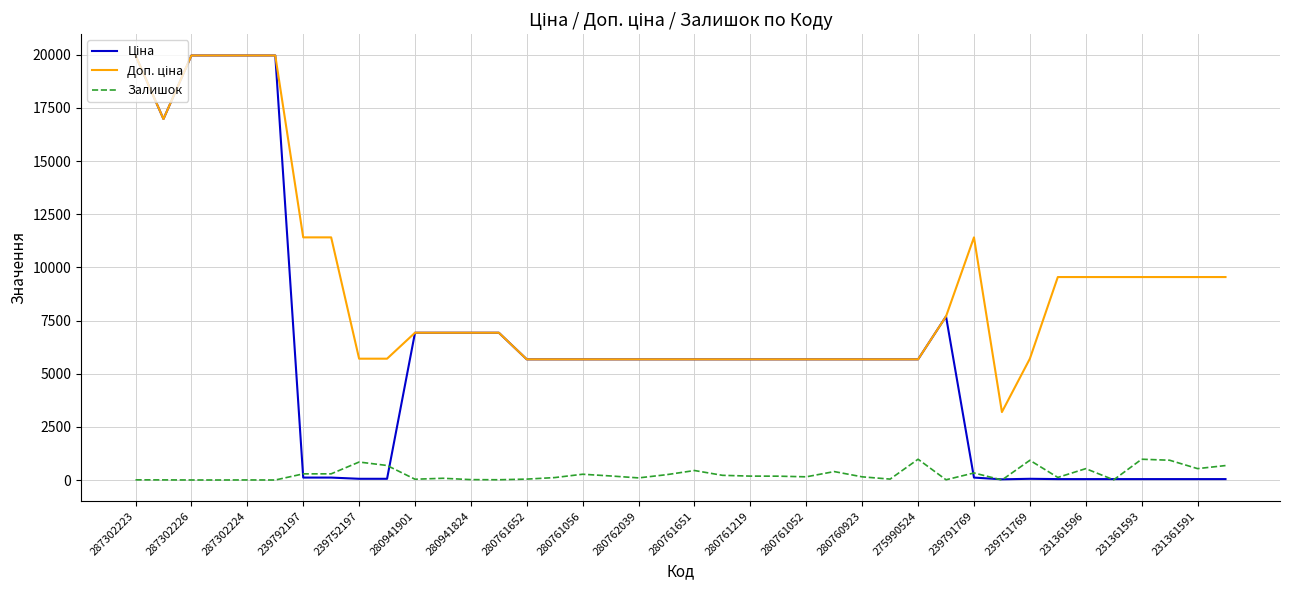

How many lines are shown in the chart?

3